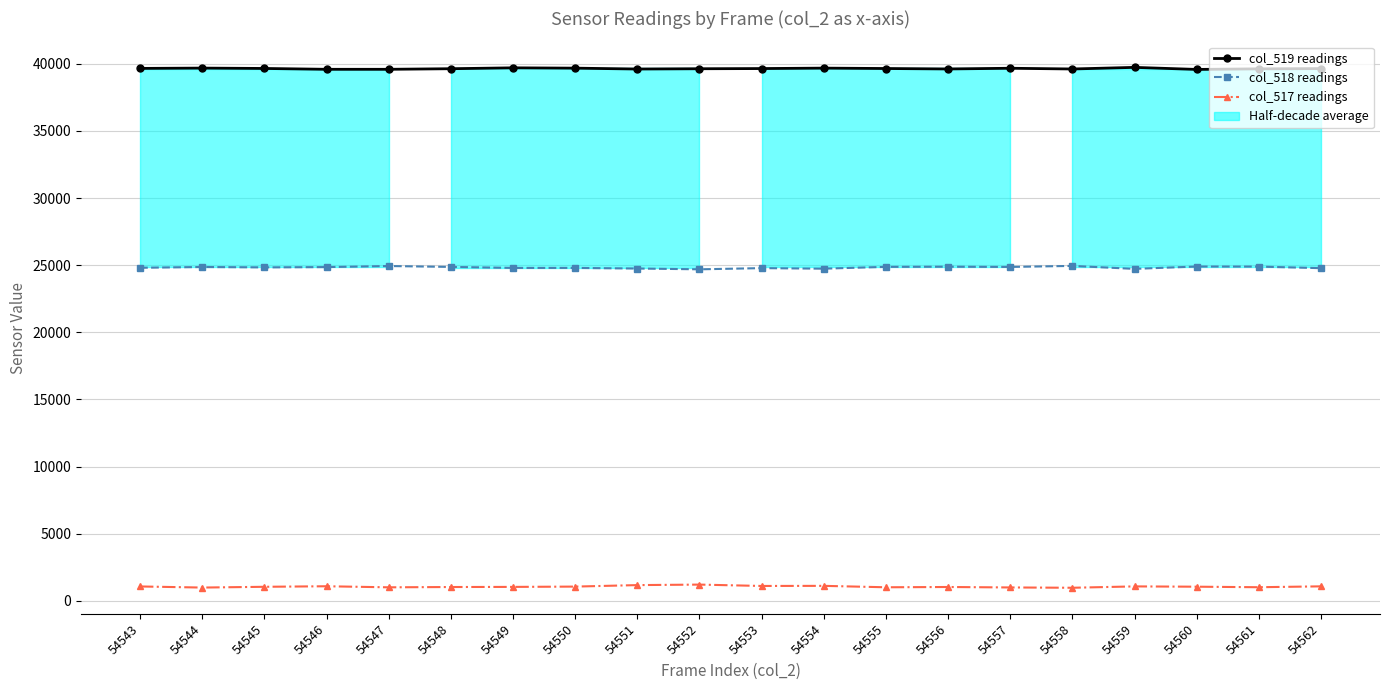

Where is the first local minimum for col_518 readings?

54545